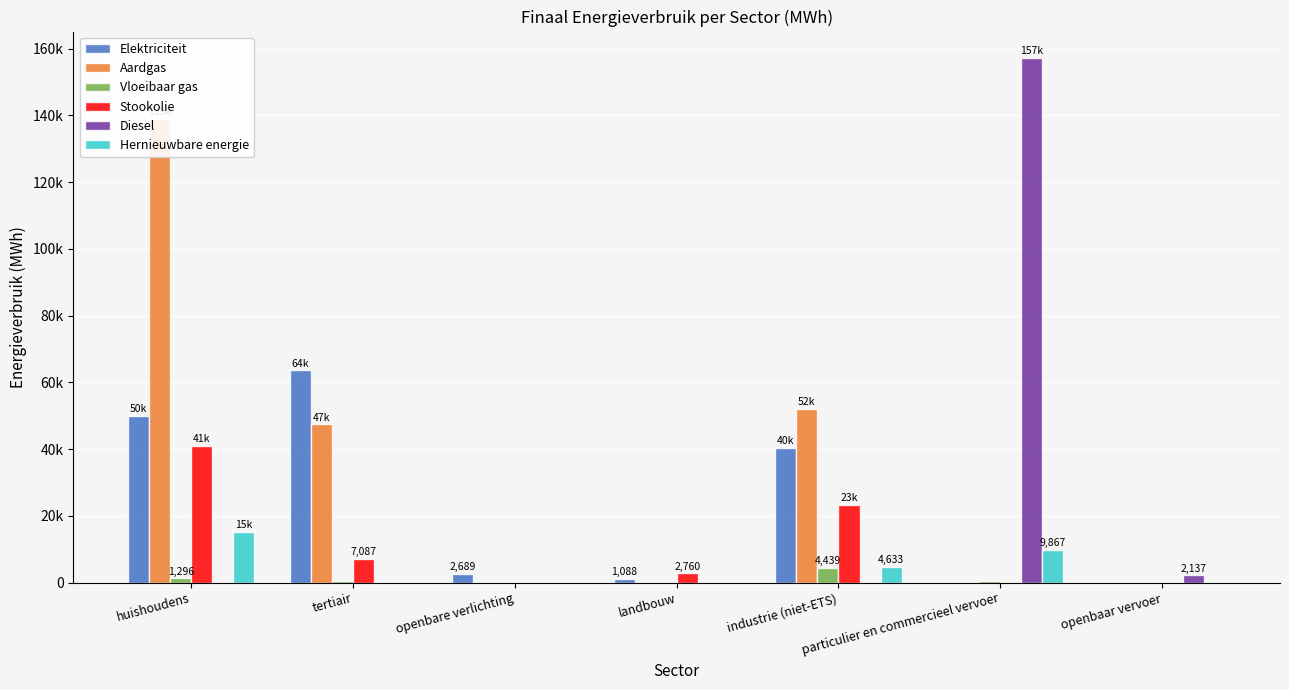

Reading left to right, what are all the values shown in this chart?

Elektriciteit: 50043.8	63616.1	2688.9	1087.8	40325.1	28.3	11.3
Aardgas: 139004.1	47421.5	0.0	310.0	51986.7	41.9	0.0
Vloeibaar gas: 1296.3	413.5	0.0	10.1	4438.6	443.4	0.0
Stookolie: 40894.2	7087.5	0.0	2759.9	23363.8	0.0	0.0
Diesel: 0.0	0.0	0.0	0.0	0.0	157240.3	2137.2
Hernieuwbare energie: 15218.2	0.0	0.0	0.0	4633.3	9867.5	123.0